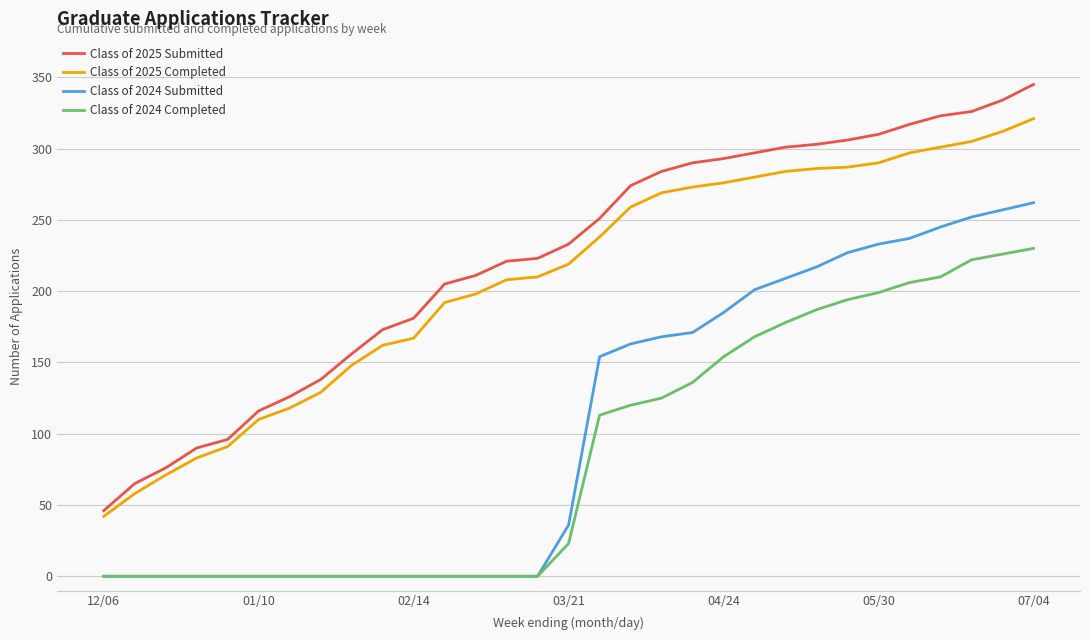

Which series has the widest spread of values?

Class of 2025 Submitted